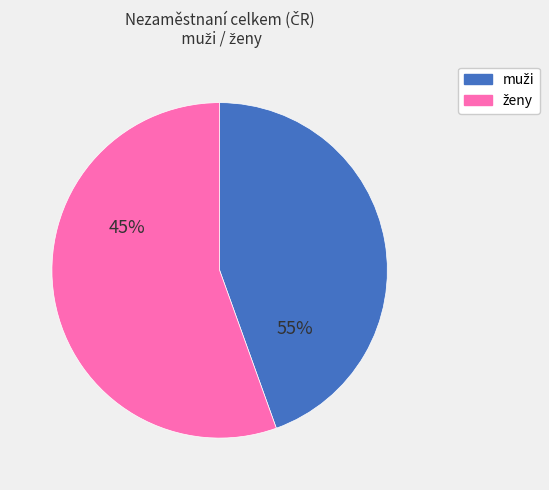

What is the change in value from muži to ženy?

+17.4